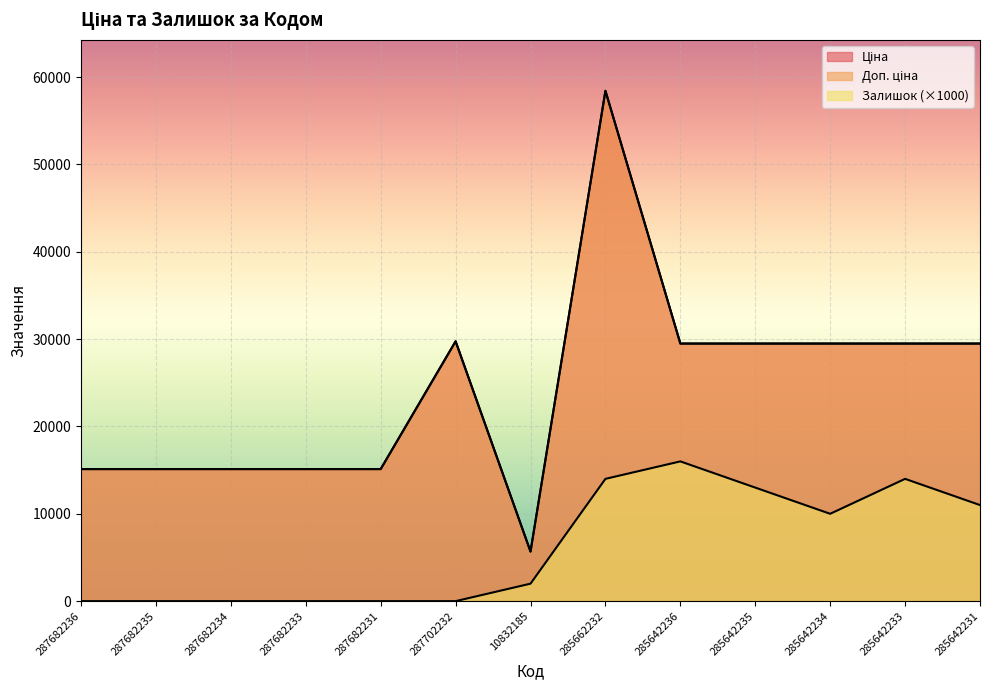

What are all the series names shown in the legend?

Ціна, Доп. ціна, Залишок